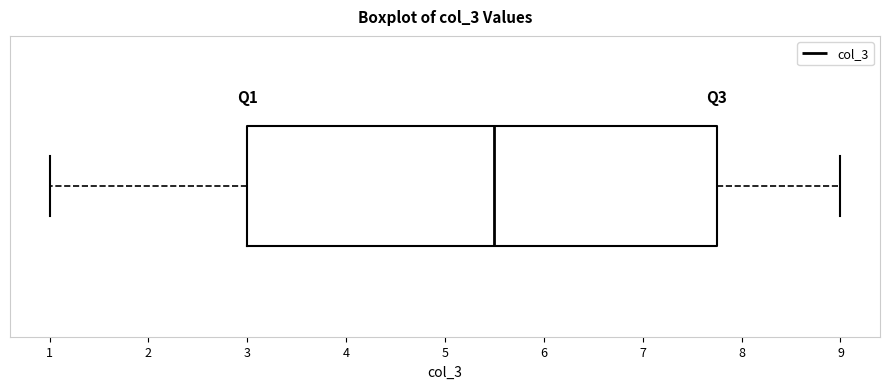

Read this box plot against the x-axis: the position of the median line, the range covered by the box, and the ends of both whiskers. The values are not printed on the chart, so give them approximately, as read against the axis.

median 5.5, box 3.0 to 7.8, whiskers 1.0 to 9.0